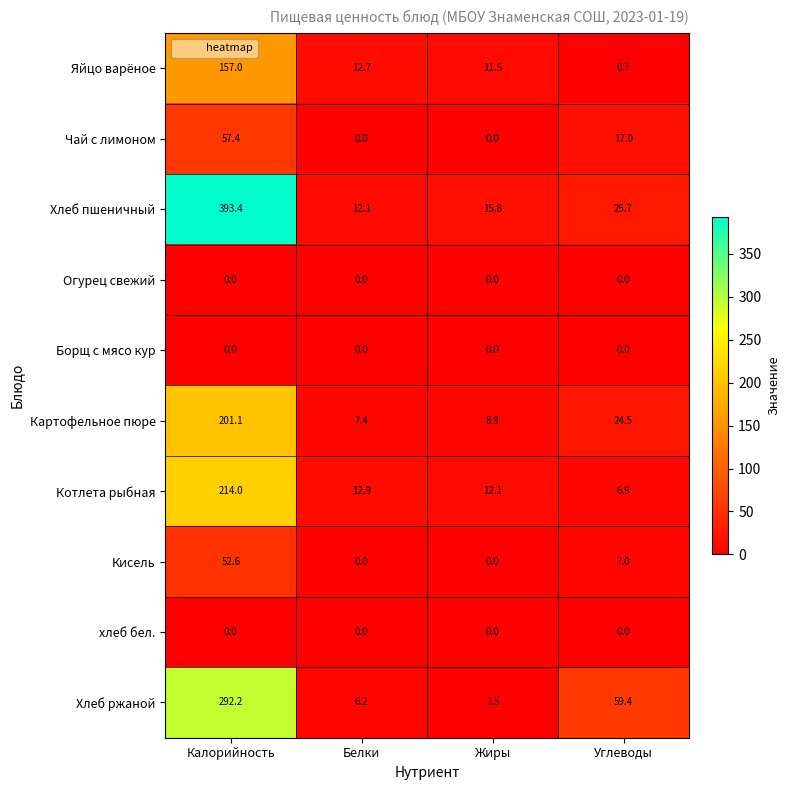

What is the spread (max minus min) of values at Белки?

12.9